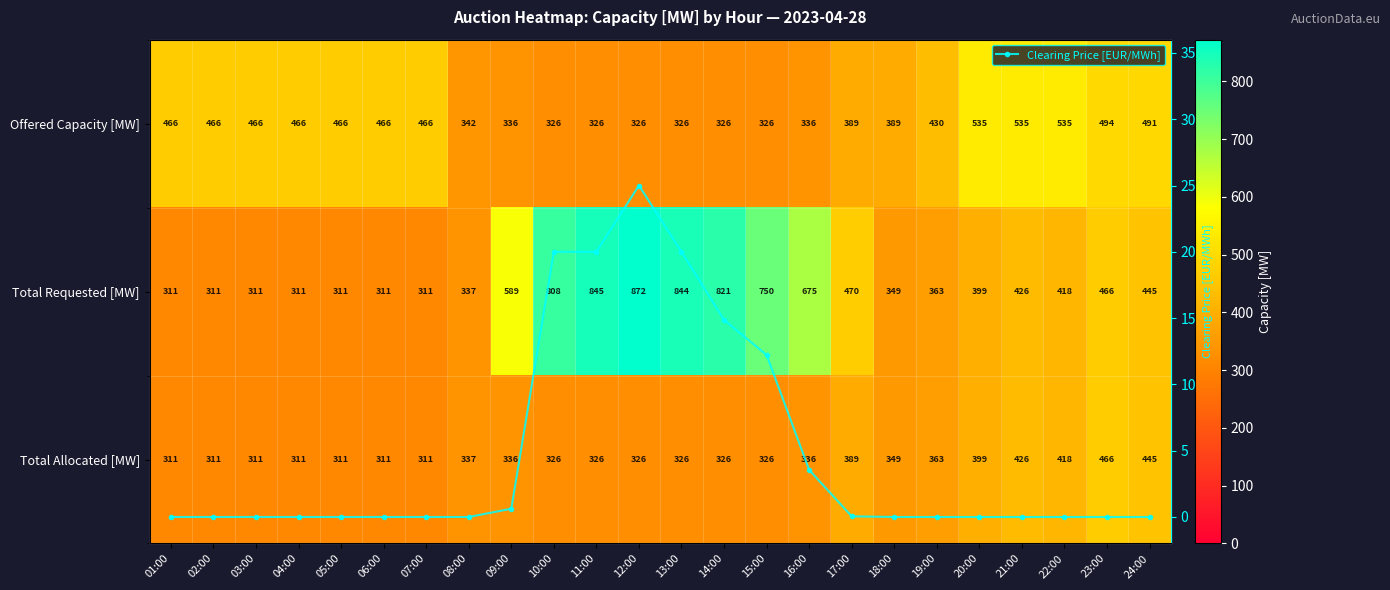

What is the difference between the maximum and minimum values in the Clearing Price [EUR/MWh] series?

25.0